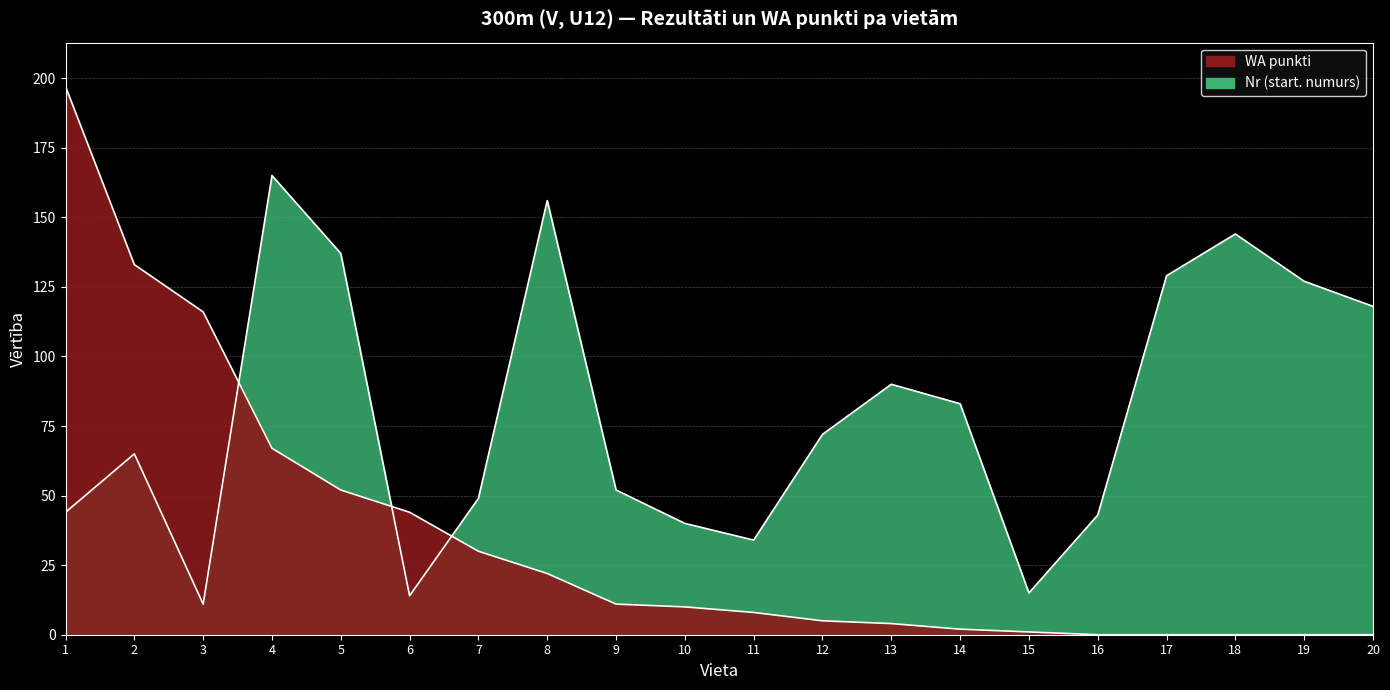

What is the sum of the WA values at 19 and 5?

52